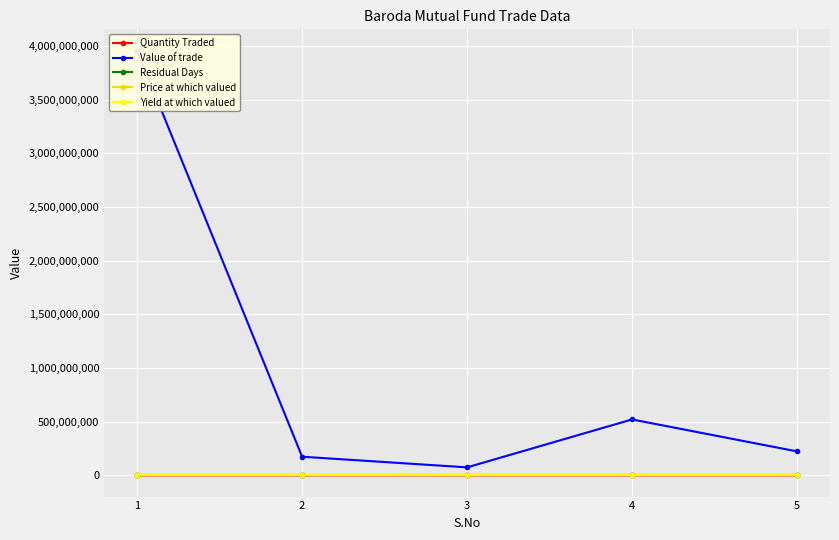

What is the maximum value for Quantity Traded?

8000.0